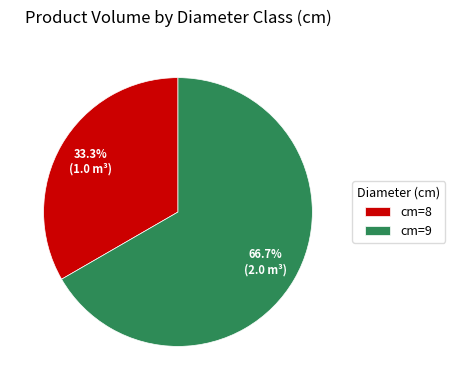

Is the sum of cm=9 and cm=8 greater than half?

Yes